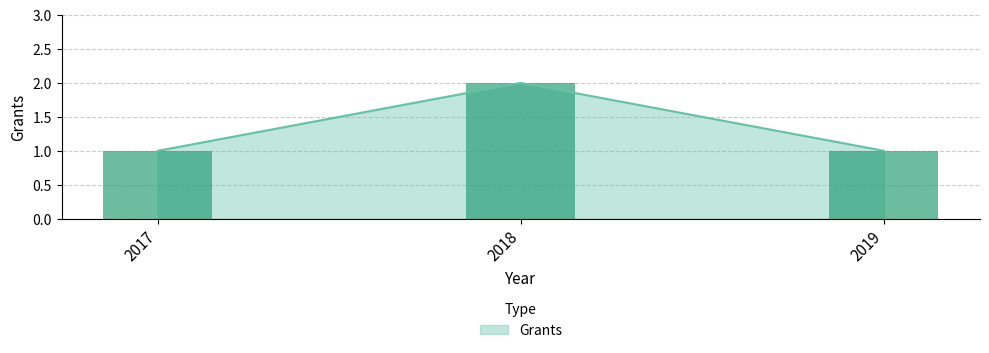

Rank the categories by value from highest to lowest.

2018, 2017, 2019